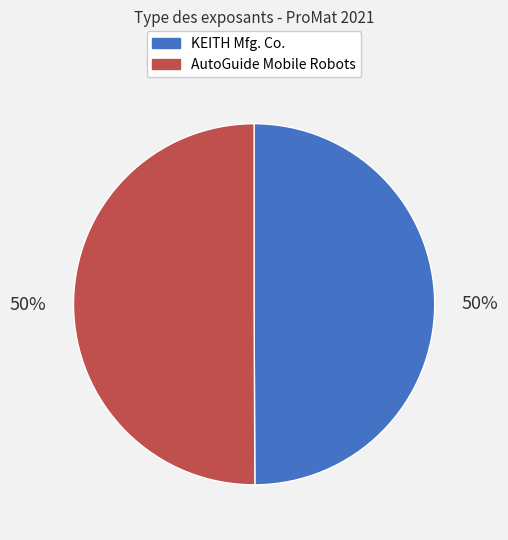

True or false: KEITH Mfg. Co. accounts for 50% of the total.

True